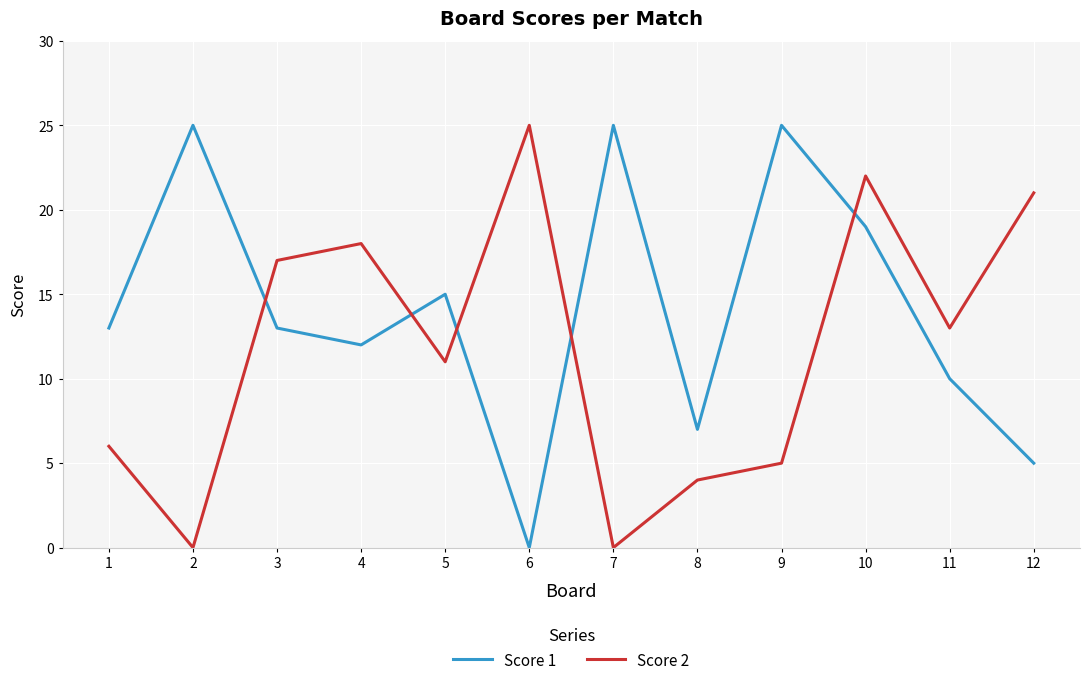

Between 3 and 5, which series saw the biggest shift?

Score 2